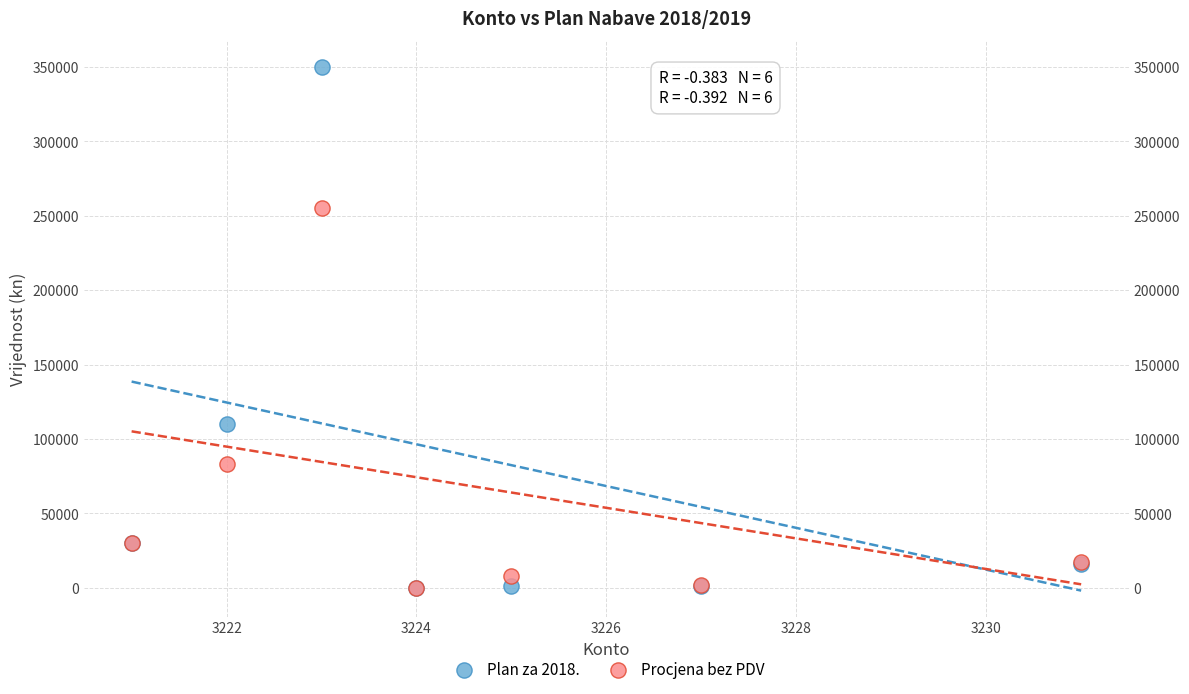

Which series has the widest spread of Y values?

Plan za 2018.